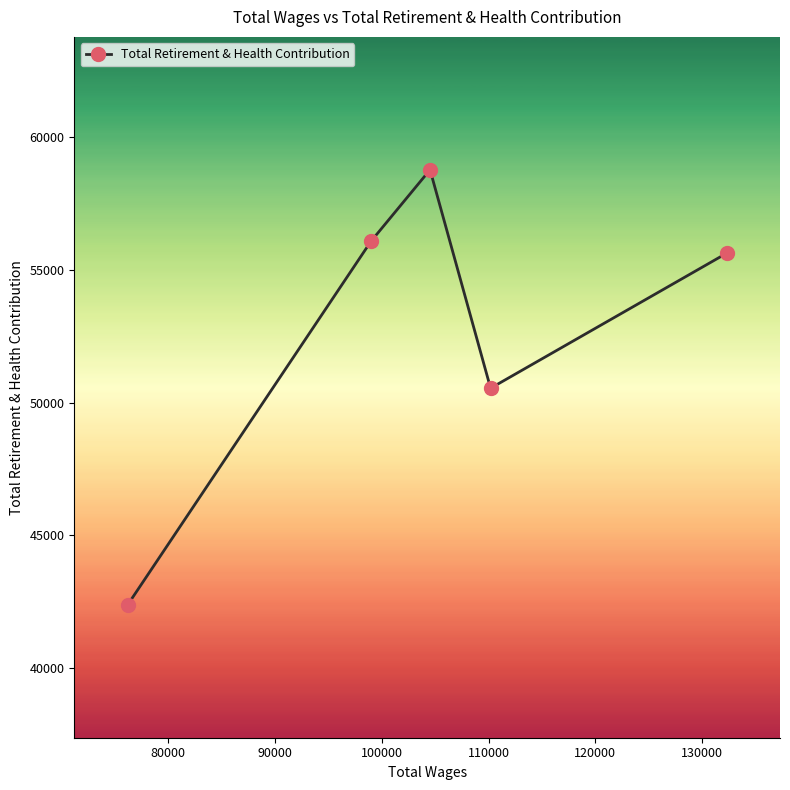

What is the sum of all values?

263376